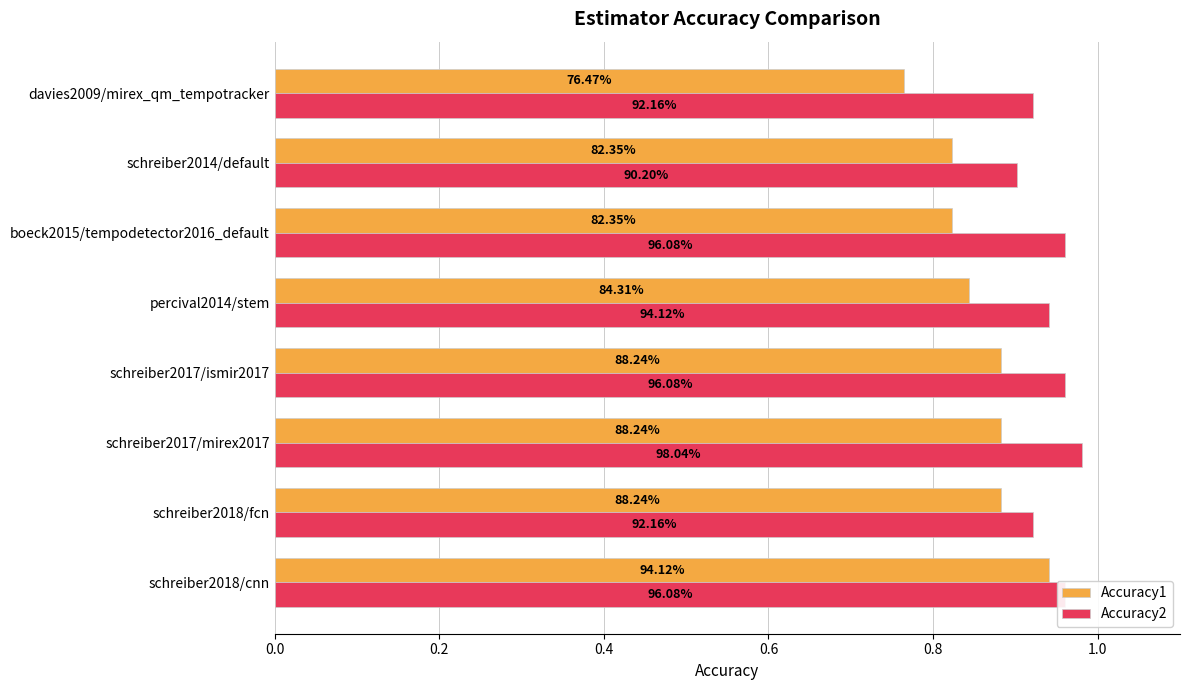

Rank the series by their average value, from lowest to highest.

Accuracy1, Accuracy2